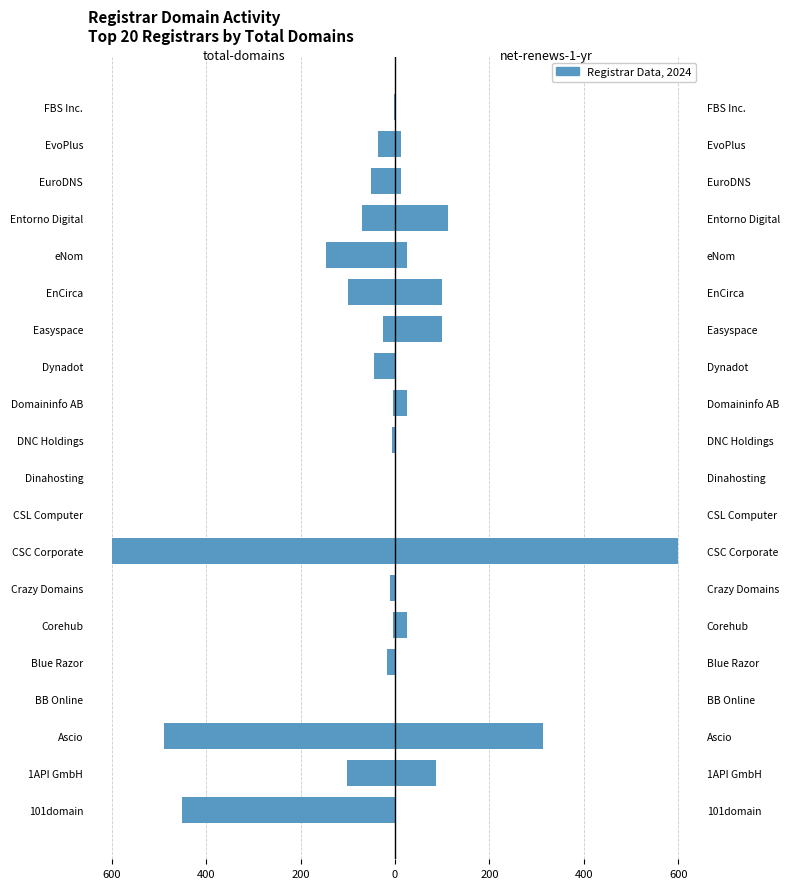

List the series in order of their peak value, lowest first.

total-domains, net-renews-1-yr